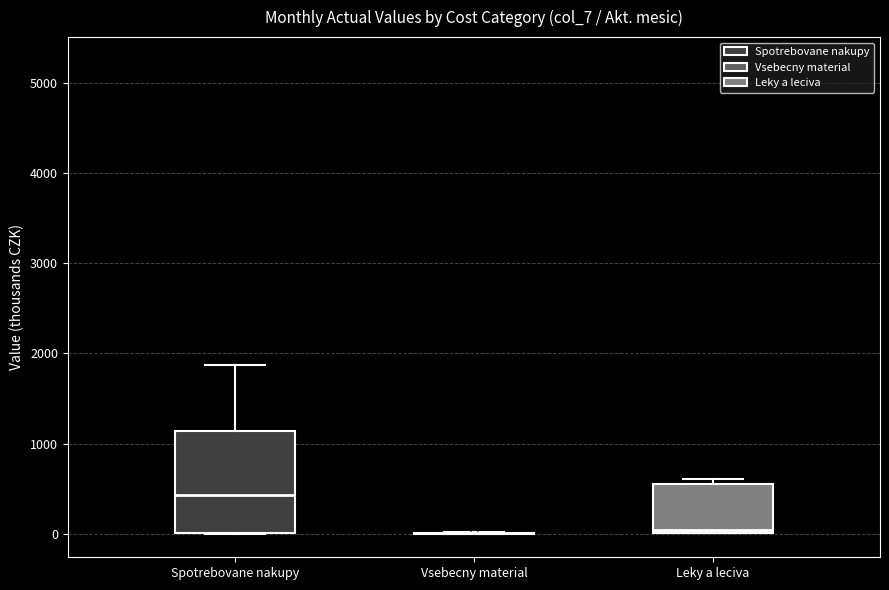

Reading left to right, read every box against the y-axis: the position of its median line, the range the box covers, and the ends of its whiskers. The values are not printed on the chart, so give them approximately, as read against the axis.

Spotrebovane nakupy: median 400, box 0 to 1100, whiskers 0 to 1900
Vsebecny material: box collapsed to a line at 0, whiskers 0 to 0
Leky a leciva: median 0 (just above the box's lower edge), box 0 to 600, whiskers 0 to 600 (just above the box's upper edge)